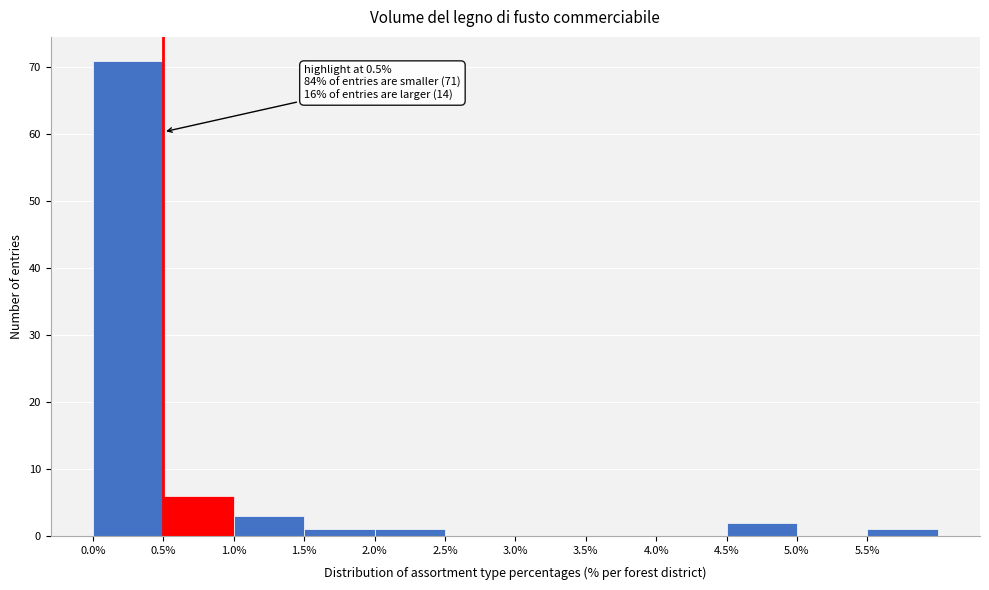

Which range on the x-axis has the tallest bar?

0.0 to 0.5